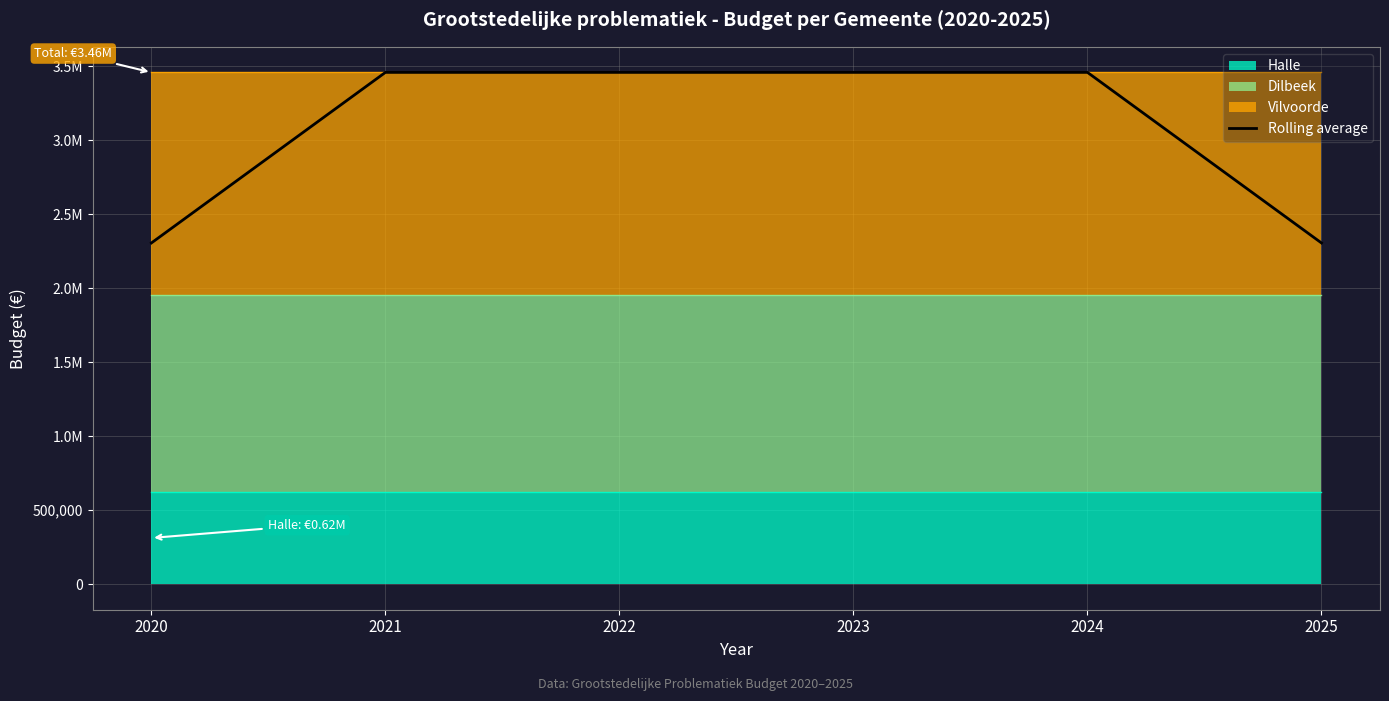

At which category does the chart reach its minimum across all series?

2020